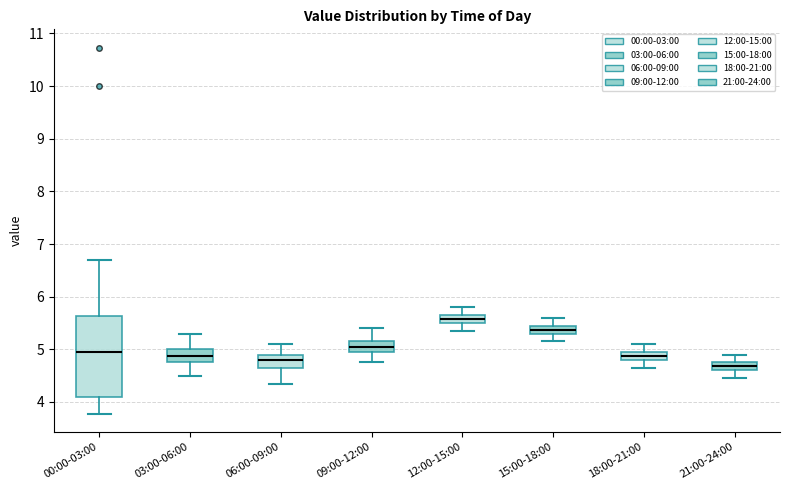

Reading left to right, read every box against the y-axis: the position of its median line, the range the box covers, and the ends of its whiskers. The values are not printed on the chart, so give them approximately, as read against the axis.

00:00-03:00: median 5.0, box 4.1 to 5.6, whiskers 3.8 to 6.7
03:00-06:00: median 4.9, box 4.8 to 5.0, whiskers 4.5 to 5.3
06:00-09:00: median 4.8, box 4.7 to 4.9, whiskers 4.4 to 5.1
09:00-12:00: median 5.1, box 5.0 to 5.2, whiskers 4.8 to 5.4
12:00-15:00: median 5.6, box 5.5 to 5.7, whiskers 5.4 to 5.8
15:00-18:00: median 5.4, box 5.3 to 5.5, whiskers 5.2 to 5.6
18:00-21:00: median 4.9, box 4.8 to 5.0, whiskers 4.7 to 5.1
21:00-24:00: median 4.7, box 4.6 to 4.8, whiskers 4.5 to 4.9